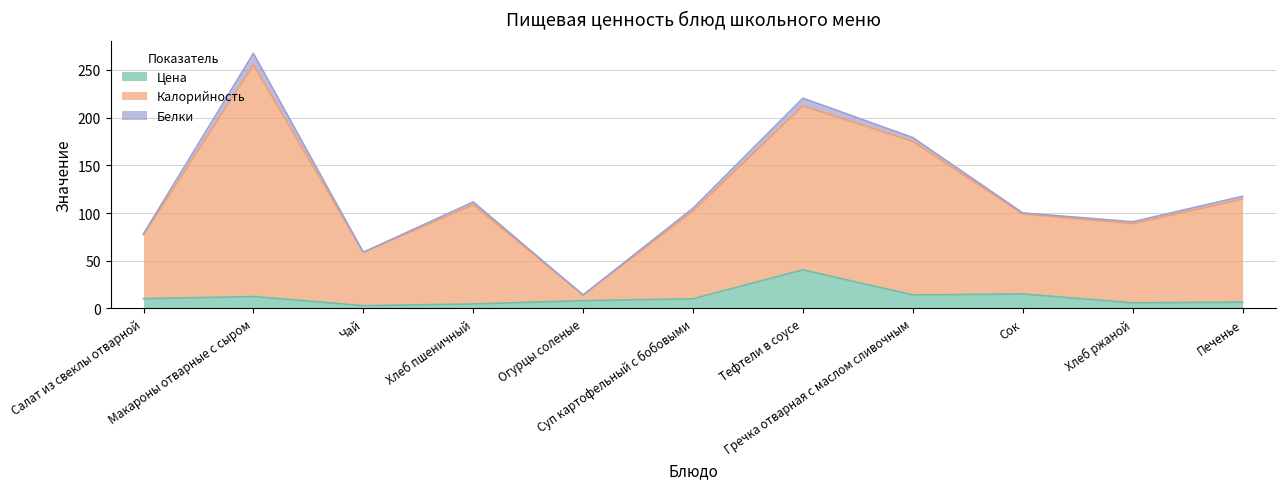

What are all the series names shown in the legend?

Цена, Калорийность, Белки